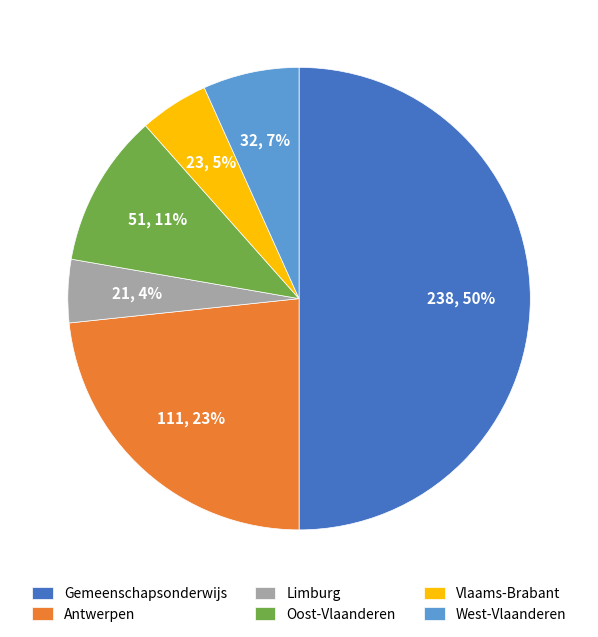

Do Oost-Vlaanderen and Gemeenschapsonderwijs together represent more than half of the pie?

Yes